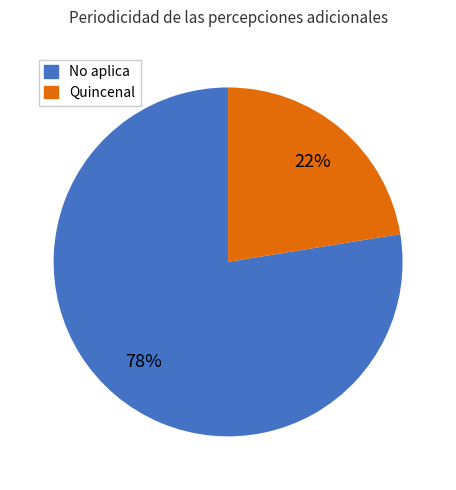

What is the largest slice in the pie chart?

No aplica